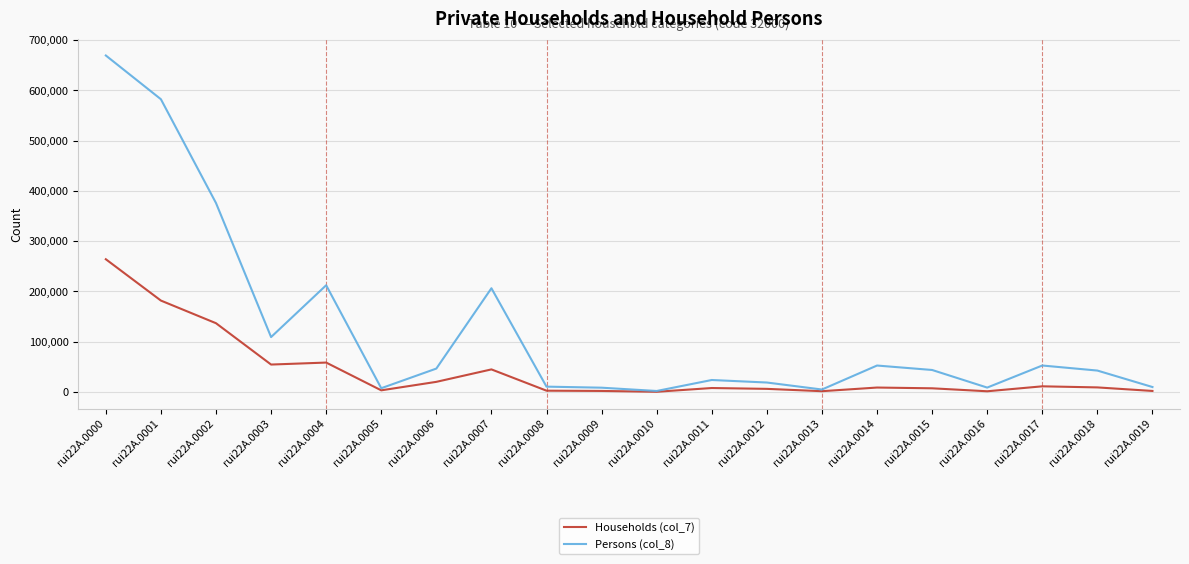

What is the maximum value shown in the chart?

669274